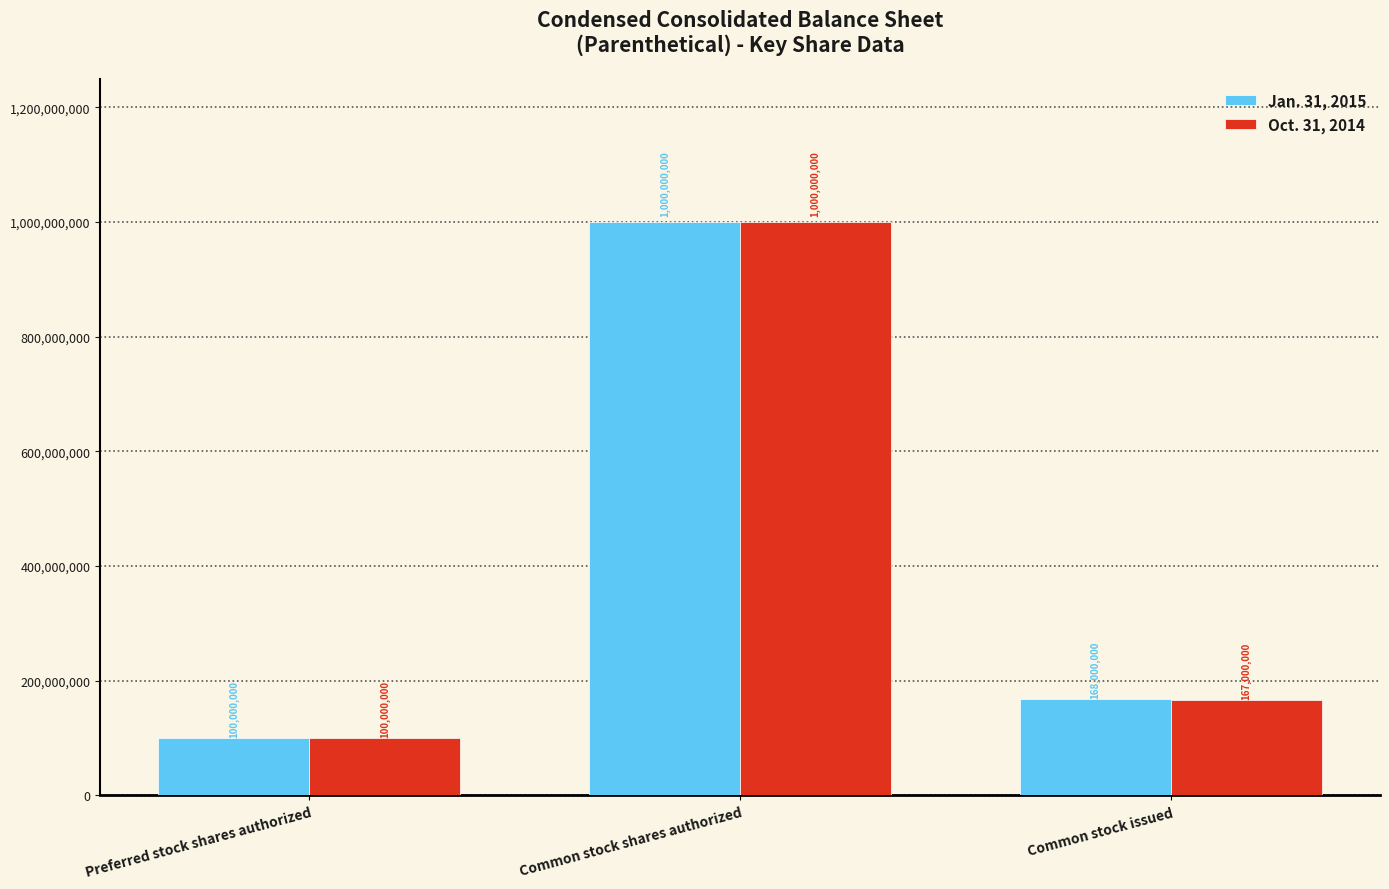

List the series in order of their overall mean, highest first.

Jan. 31, 2015, Oct. 31, 2014